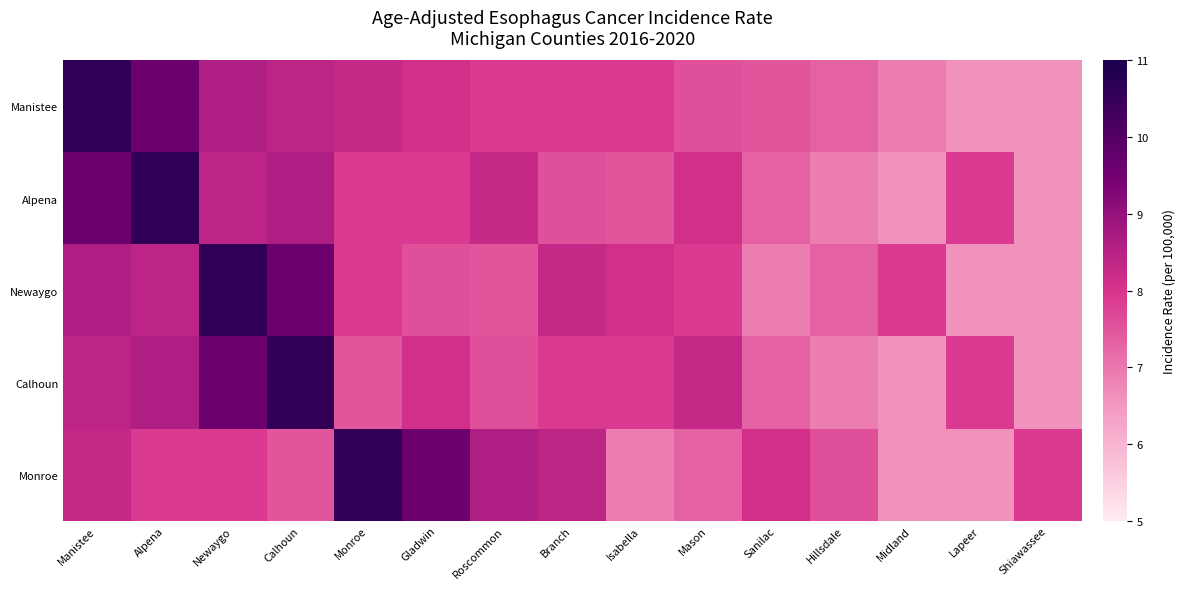

What is the minimum value shown in the chart?

6.6